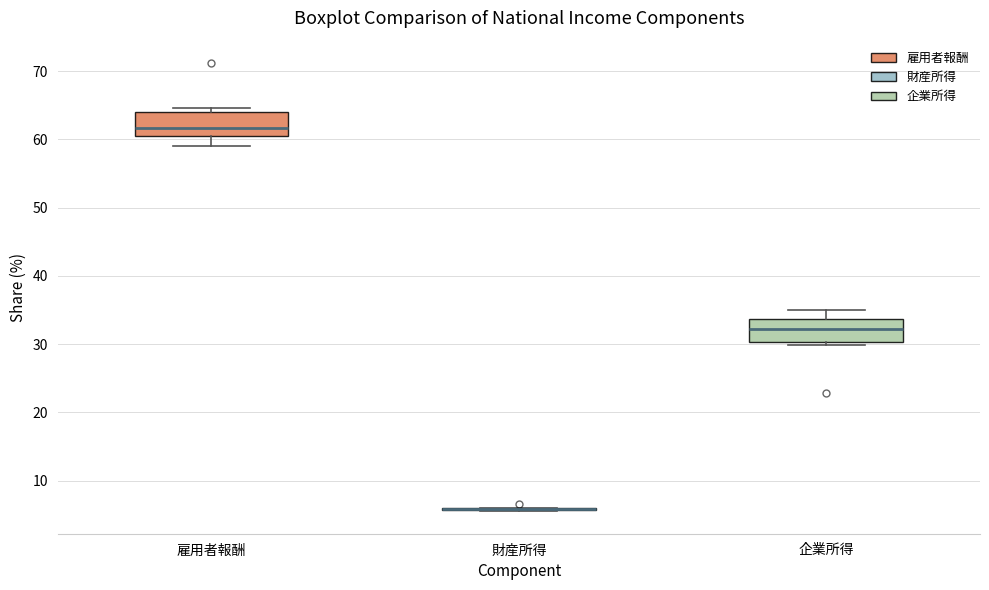

Reading left to right, read every box against the y-axis: the position of its median line, the range the box covers, and the ends of its whiskers. The values are not printed on the chart, so give them approximately, as read against the axis.

雇用者報酬: median 62, box 61 to 64, whiskers 59 to 65
財産所得: box collapsed to a line at 6, whiskers 6 to 6
企業所得: median 32, box 30 to 34, whiskers 30 (just below the box's lower edge) to 35